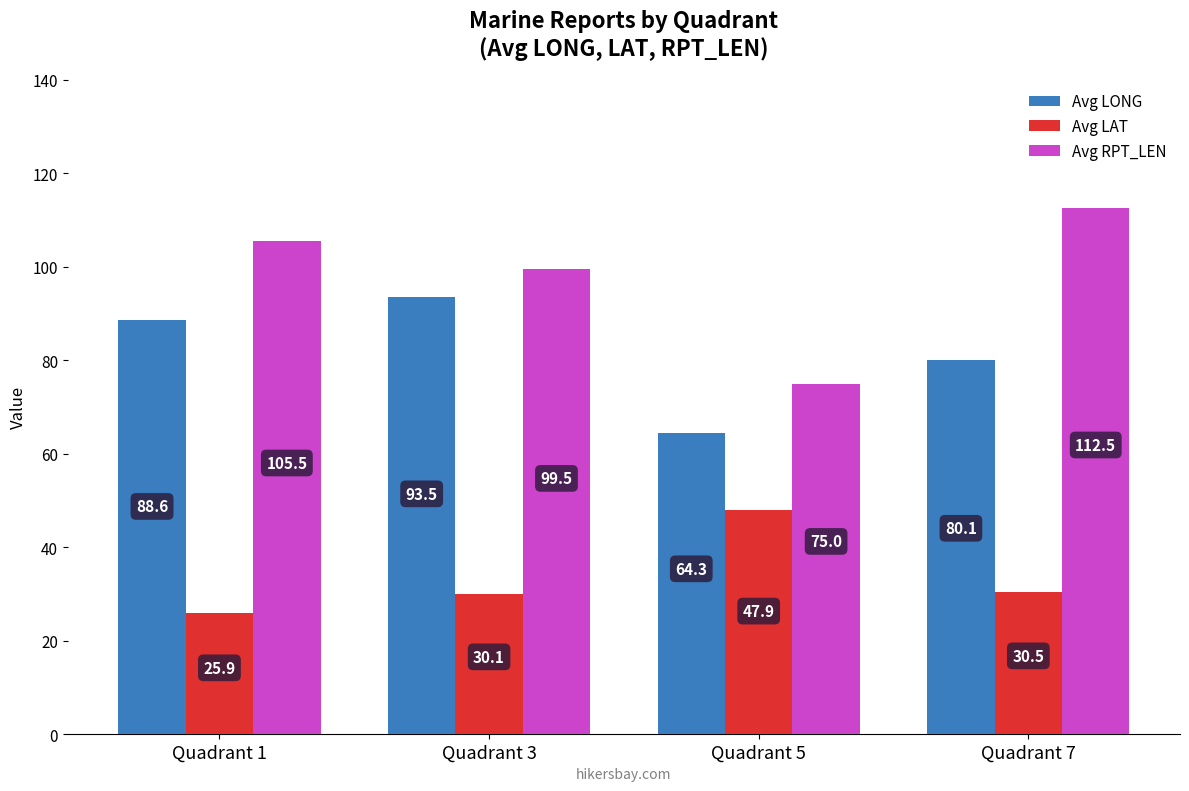

Which series has the largest range (max minus min)?

Avg RPT_LEN